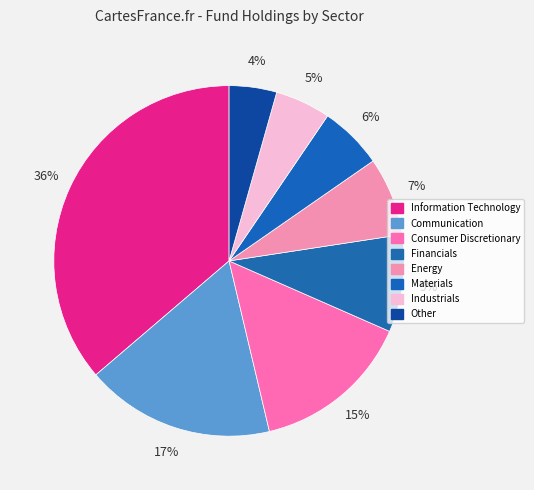

Rank the categories by value from lowest to highest.

Other, Industrials, Materials, Energy, Financials, Consumer Discretionary, Communication, Information Technology